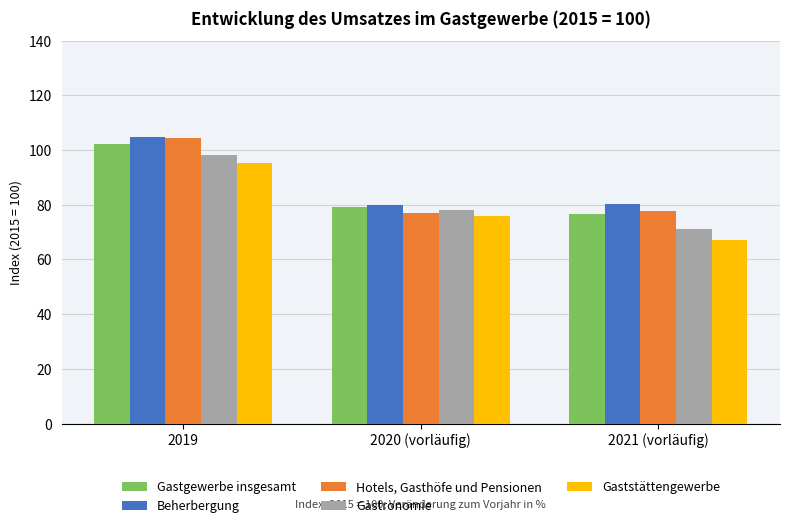

What is the label of the 3rd bar from the left?

2021 (vorläufig)